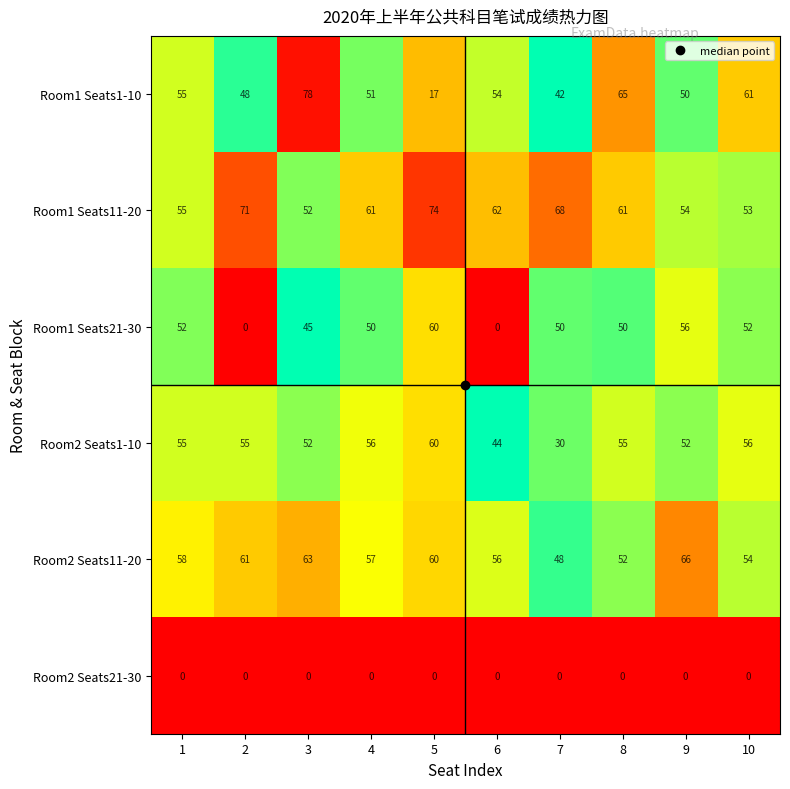

What is the difference between the highest and lowest values at 5?

74